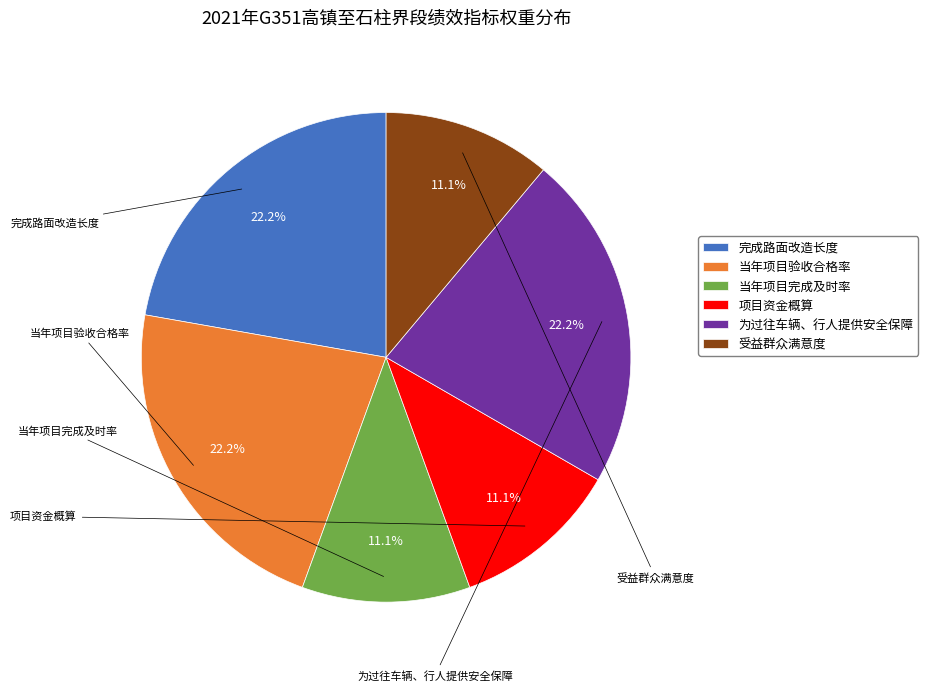

Does 受益群众满意度 represent more than half of the total?

No